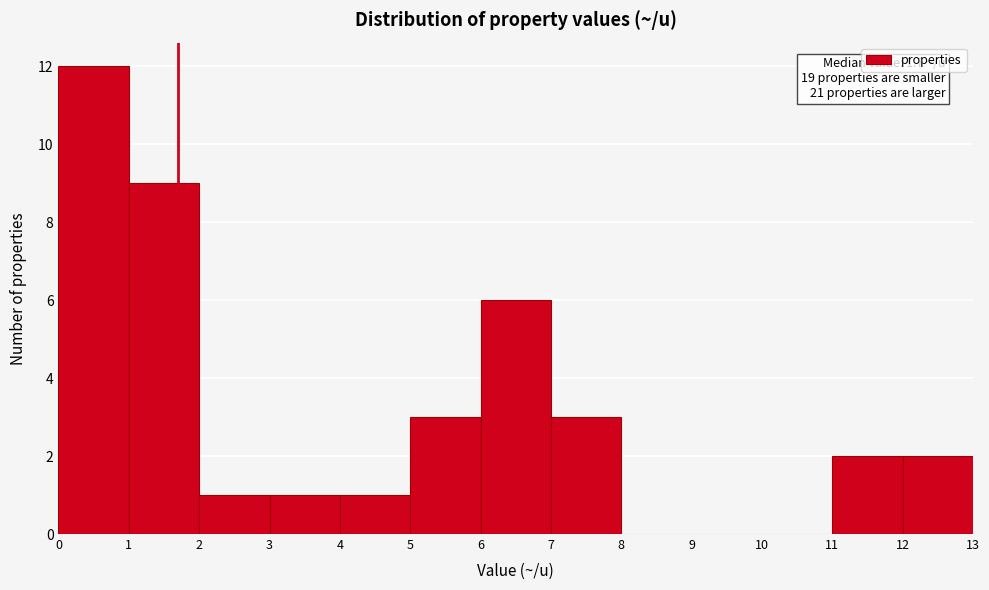

Over which range of the x-axis is the bar tallest?

0 to 1